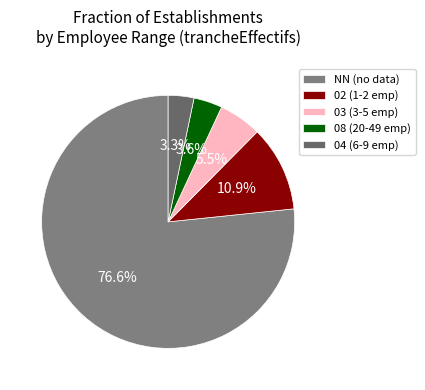

What is the largest slice in the pie chart?

NN (no data)